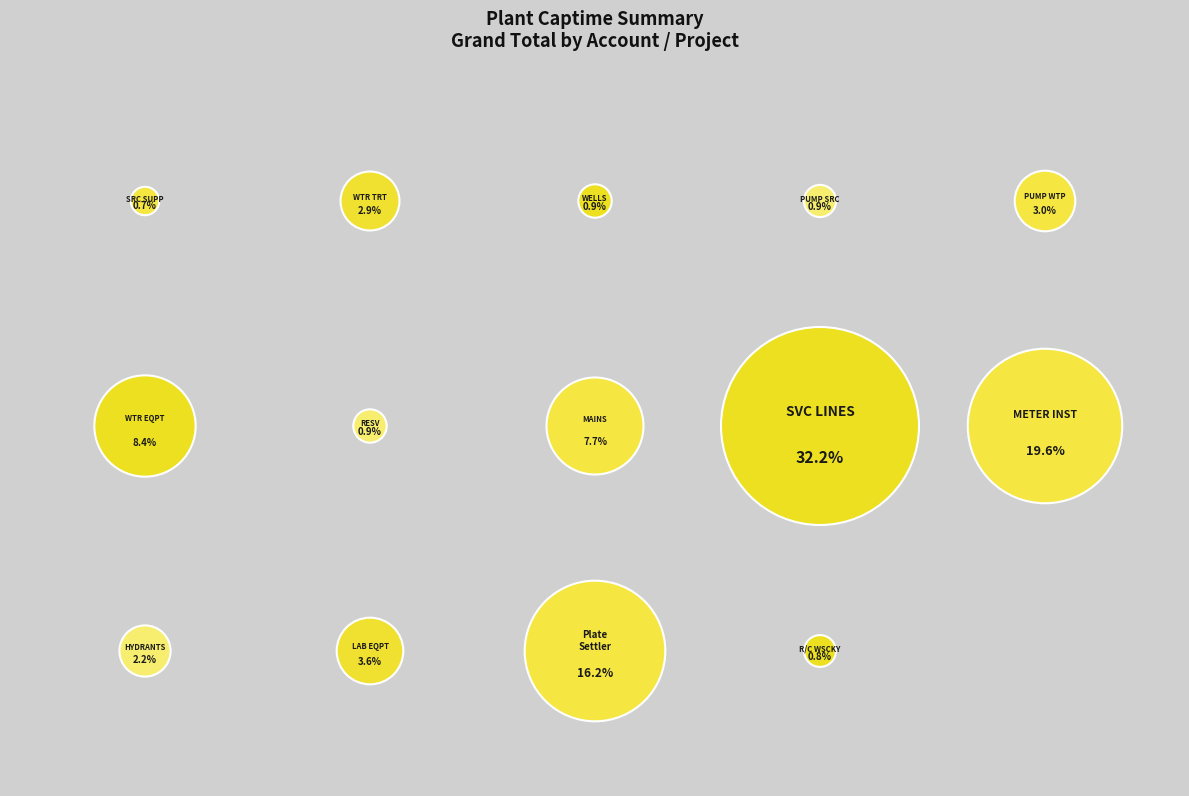

Rank the categories by value from lowest to highest.

STRUCT & IMPRV SRC SUPP, 2015 R/C WSCKY, ELECTRIC PUMP EQUIP SRC, WELLS & SPRINGS, DIST RESV & STANDPIPES, HYDRANTS, STRUCT & IMPRV WTR TRT, ELECTRIC PUMP EQUIP WTP, LABORATORY EQUIPMENT, TRANS & DISTR MAINS, WATER TREATMENT EQPT, Plate Settler Project, METER INSTALLATIONS, SERVICE LINES